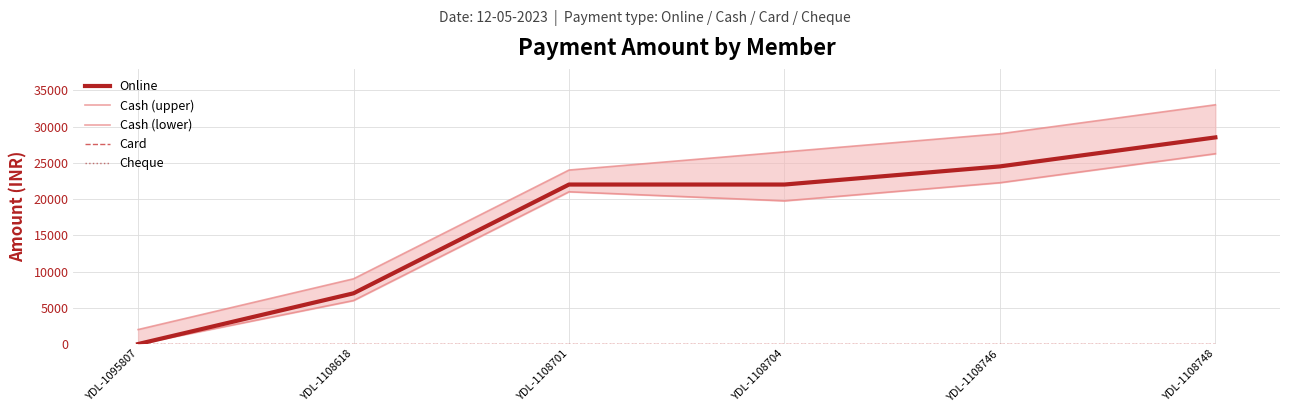

How many data points does each series have?

6